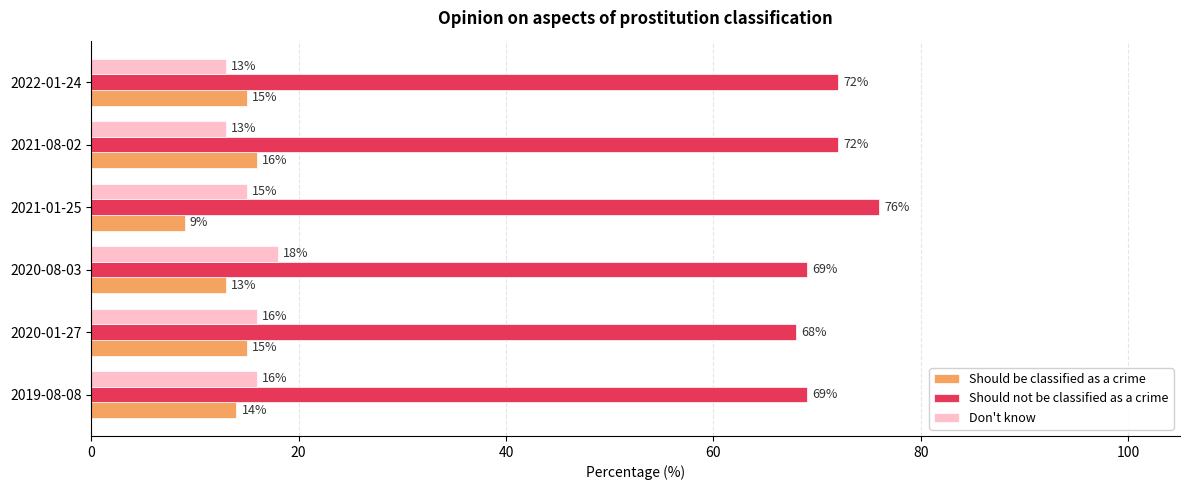

Which series has the widest spread of values?

Should not be classified as a crime